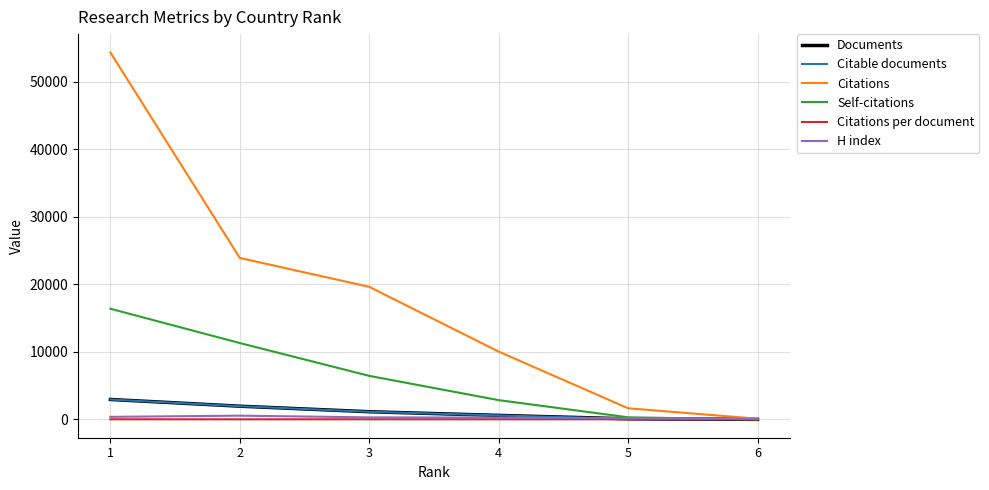

What is the maximum value shown in the chart?

54343.0